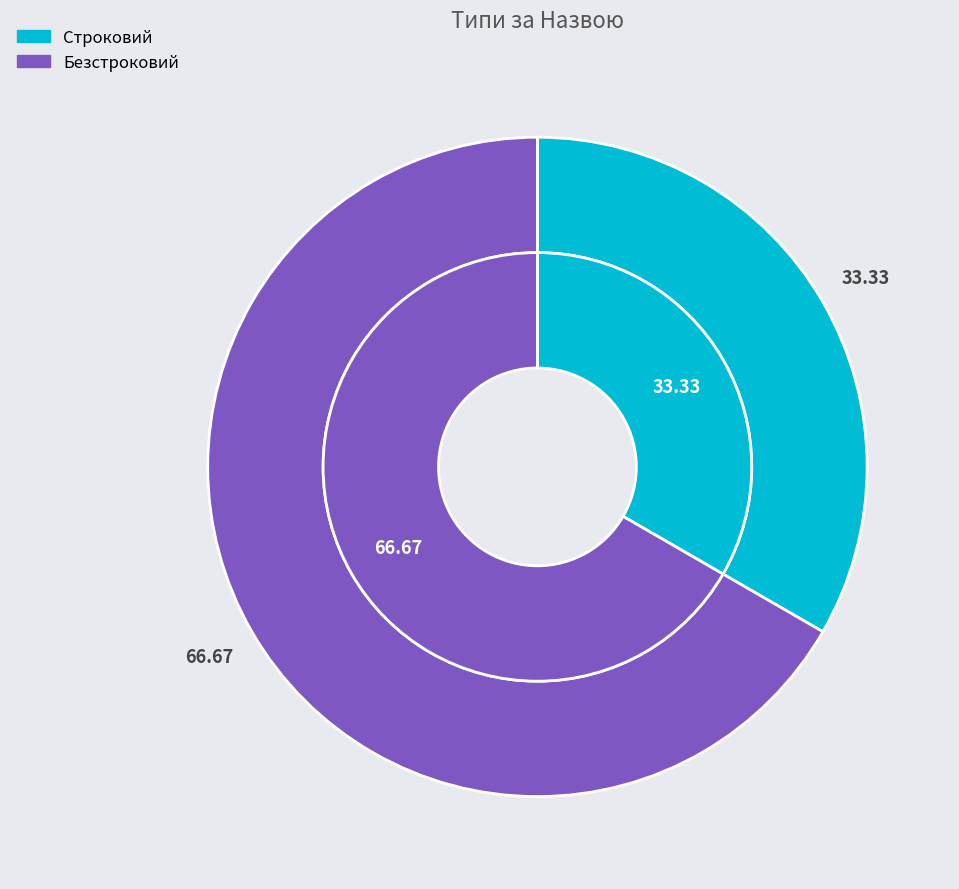

Does Строковий account for over 50% of the chart?

No